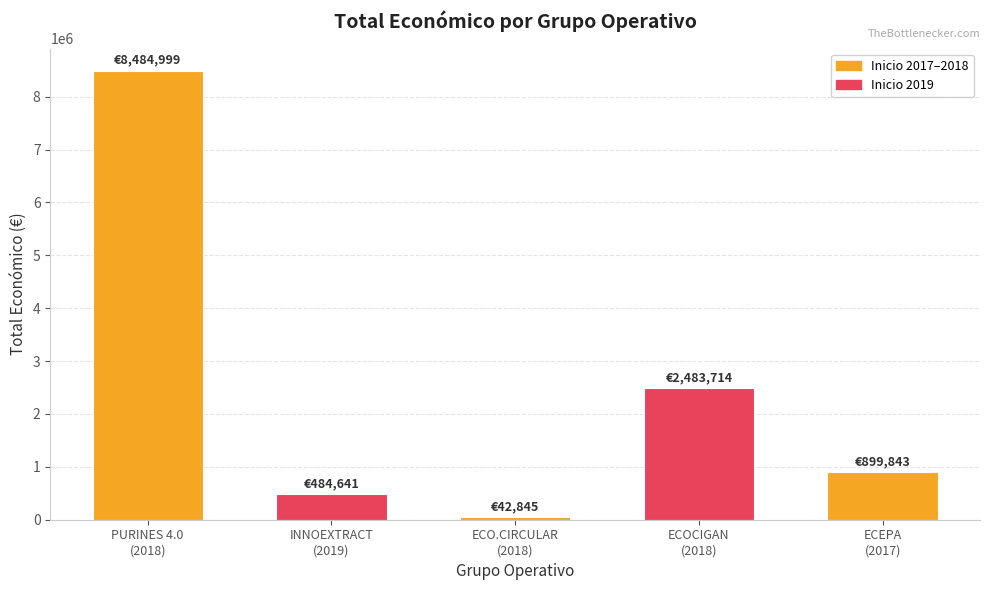

Which has a higher value, ECOCIGAN
(2018) or PURINES 4.0
(2018)?

PURINES 4.0
(2018)